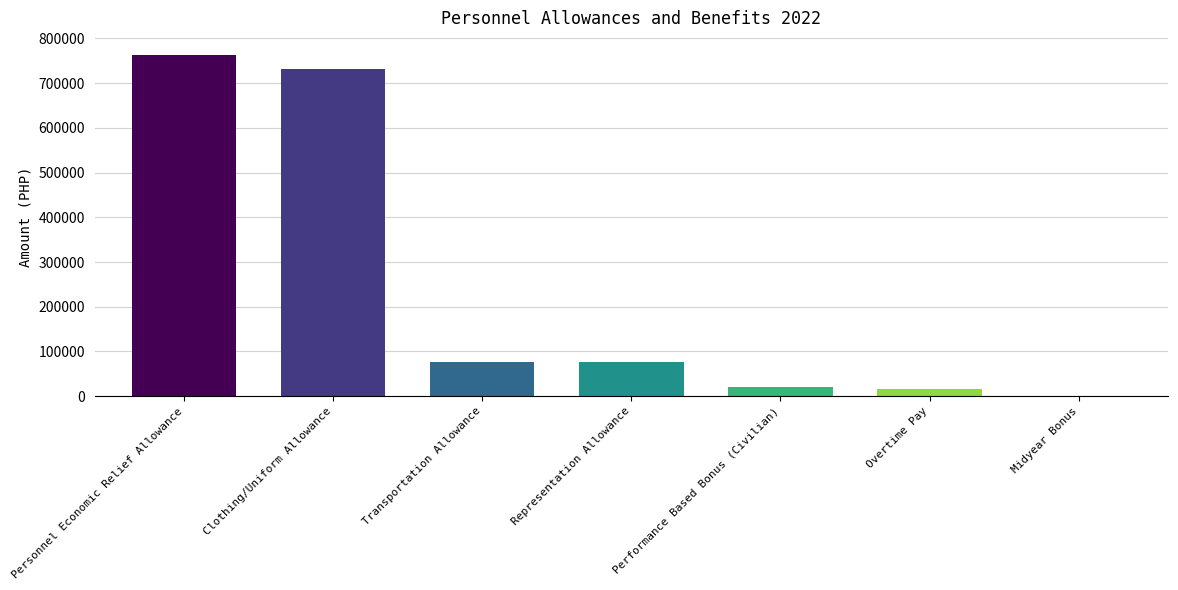

What is the greatest value displayed?

763035.7